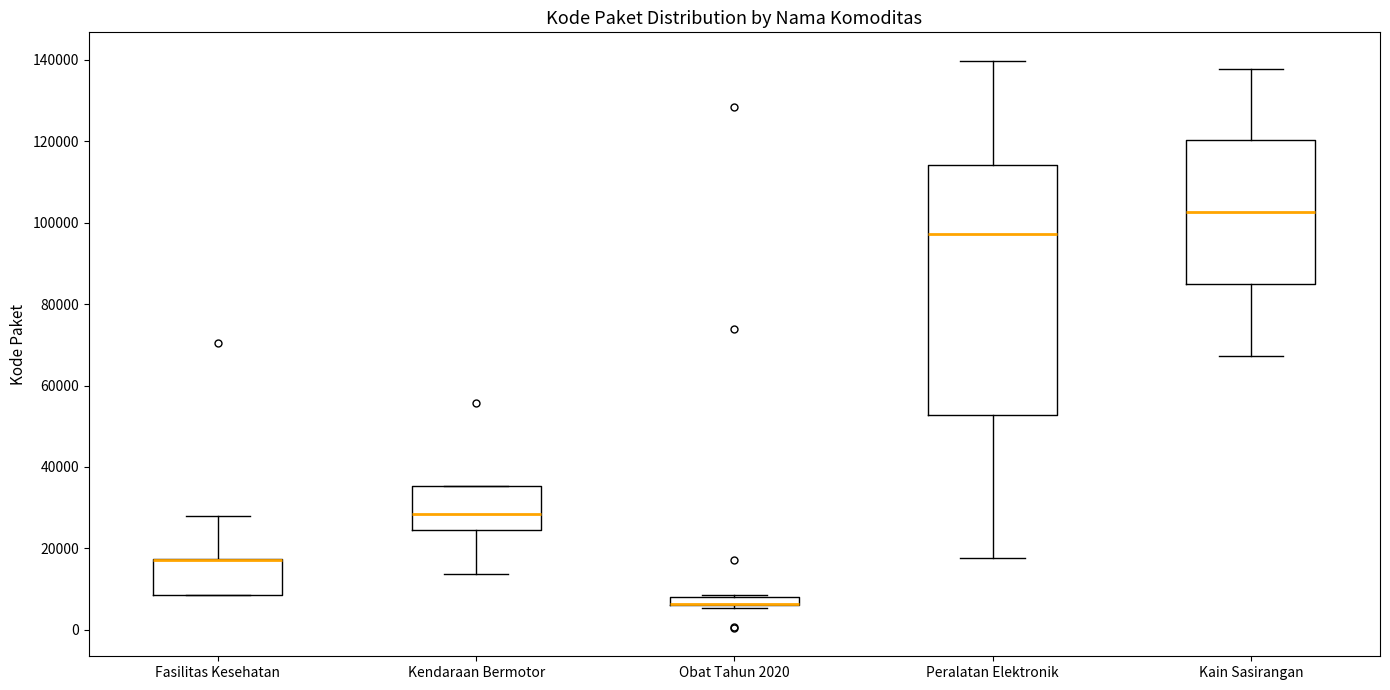

Where is the lower edge of the box for Kain Sasirangan on the y-axis? The values are not printed on the chart, so give them approximately, as read against the axis.

84000